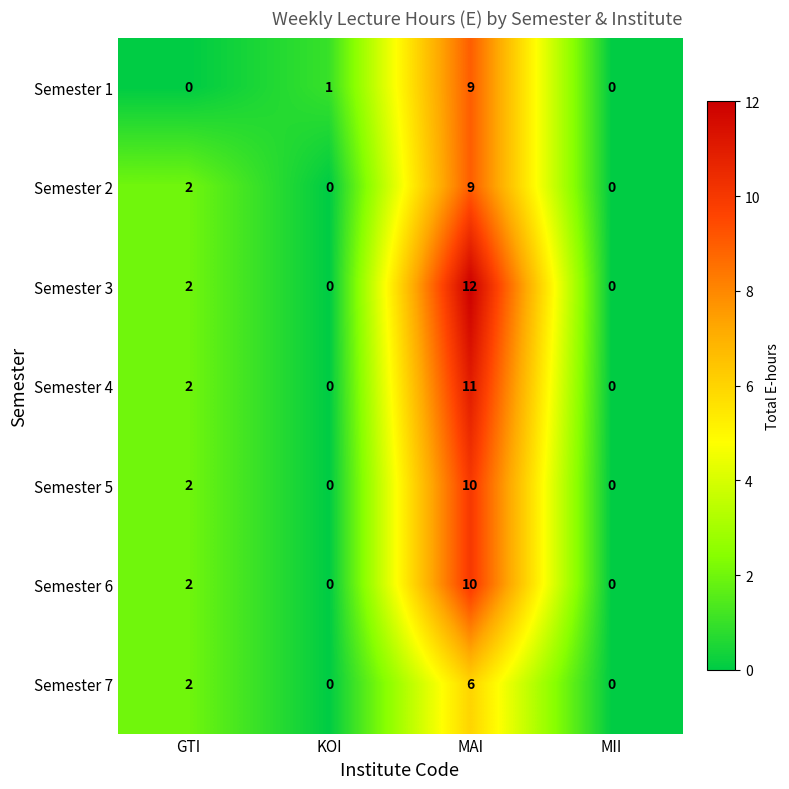

At how many categories does at least one series exceed 3?

1